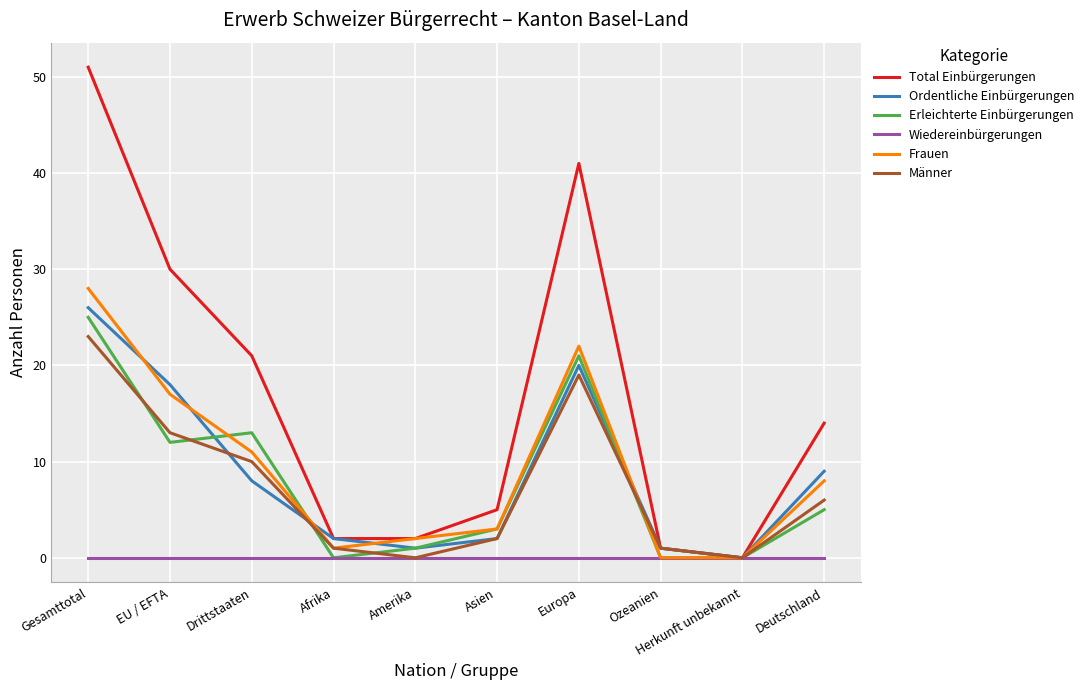

How many categories are shown in the chart?

10